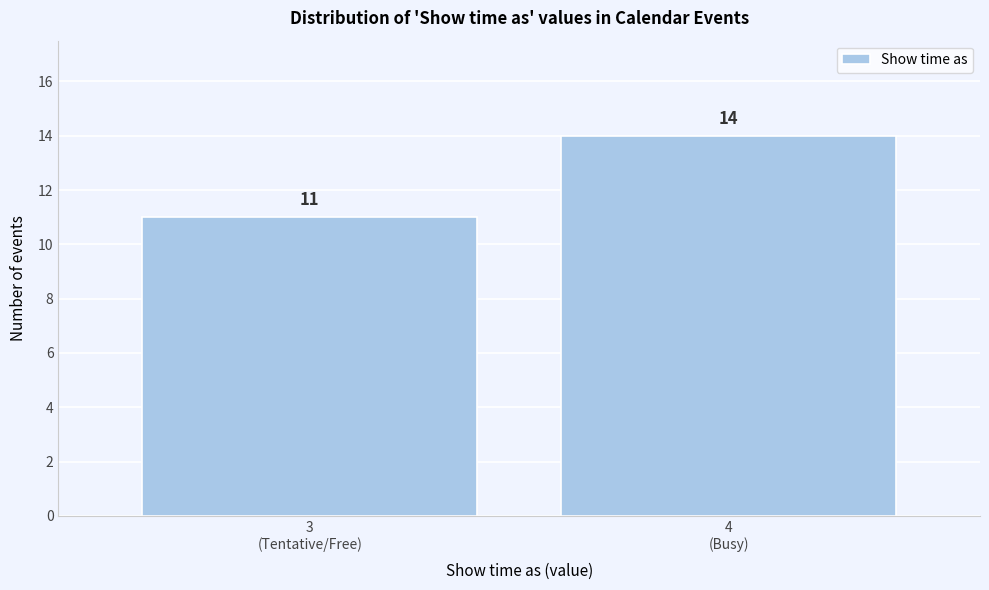

Reading right to left, what are all the values shown in this chart?

14	11